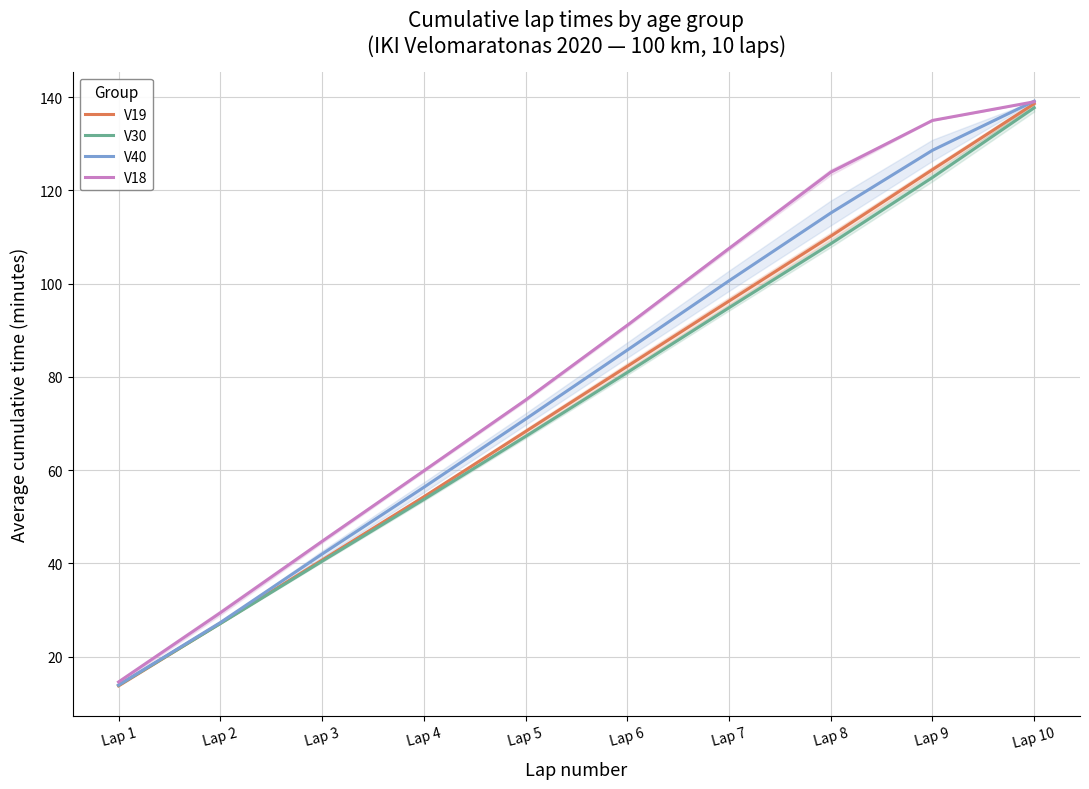

Rank the categories by V18 value from highest to lowest.

Lap 10, Lap 9, Lap 8, Lap 7, Lap 6, Lap 5, Lap 4, Lap 3, Lap 2, Lap 1